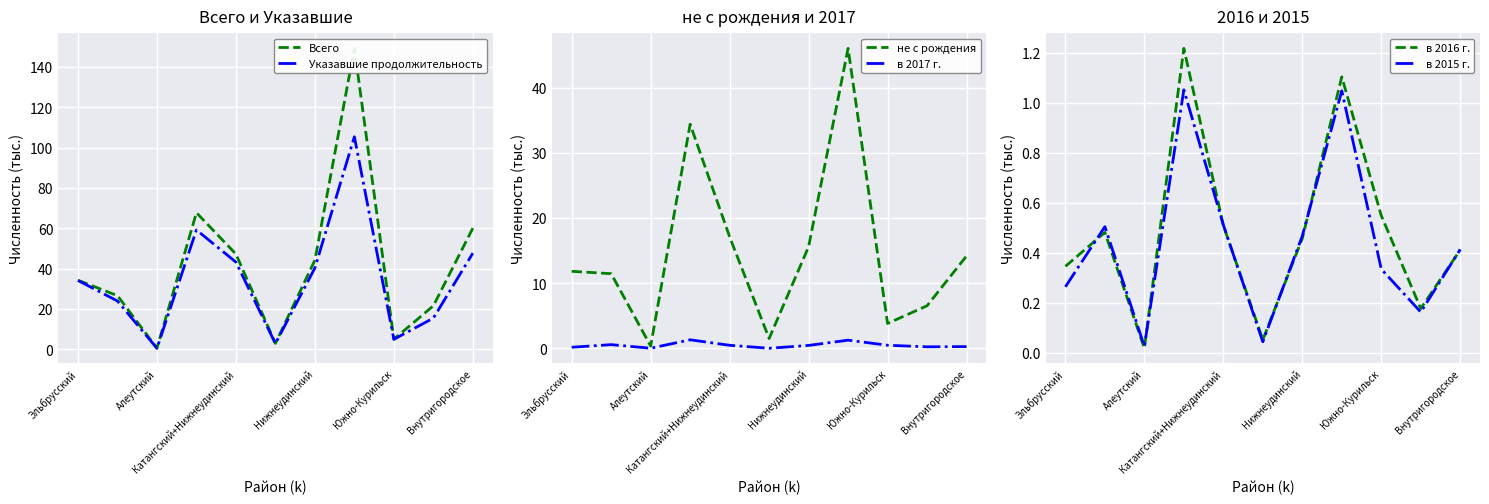

The не с рождения series shows 0.6 at Катангский+Нижнеудинский. True or false?

False